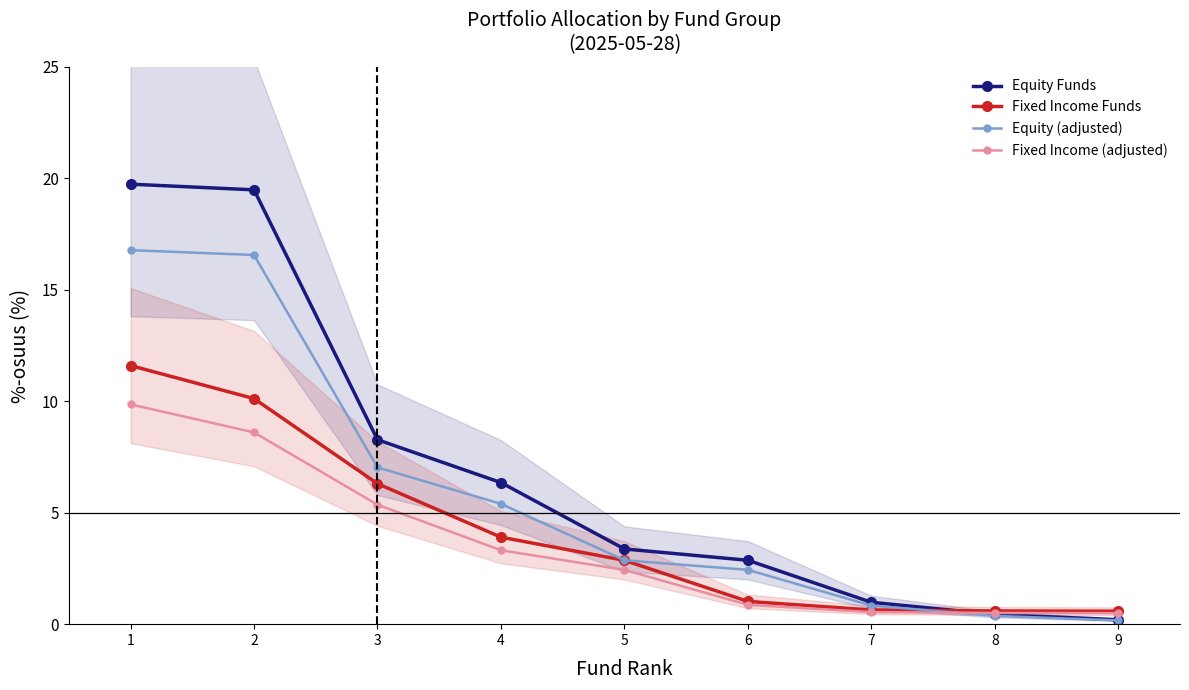

True or false: Fixed Income Funds and Fixed Income (adjusted) intersect in this chart.

False